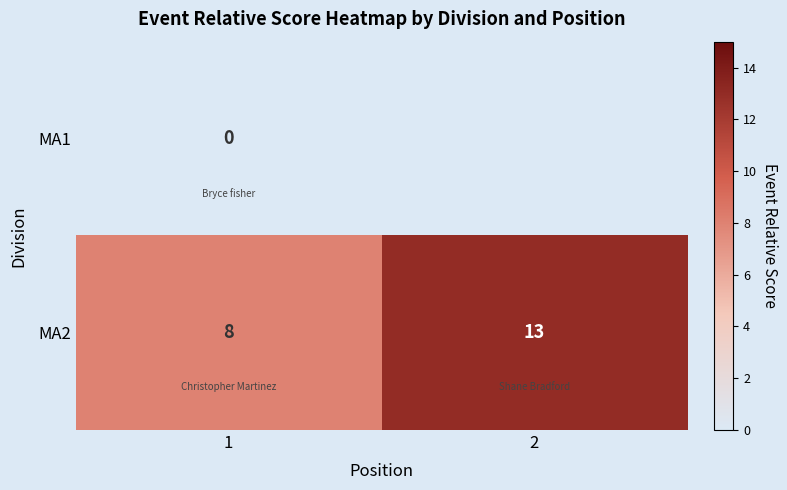

Between 1 and 2, which is larger?

2